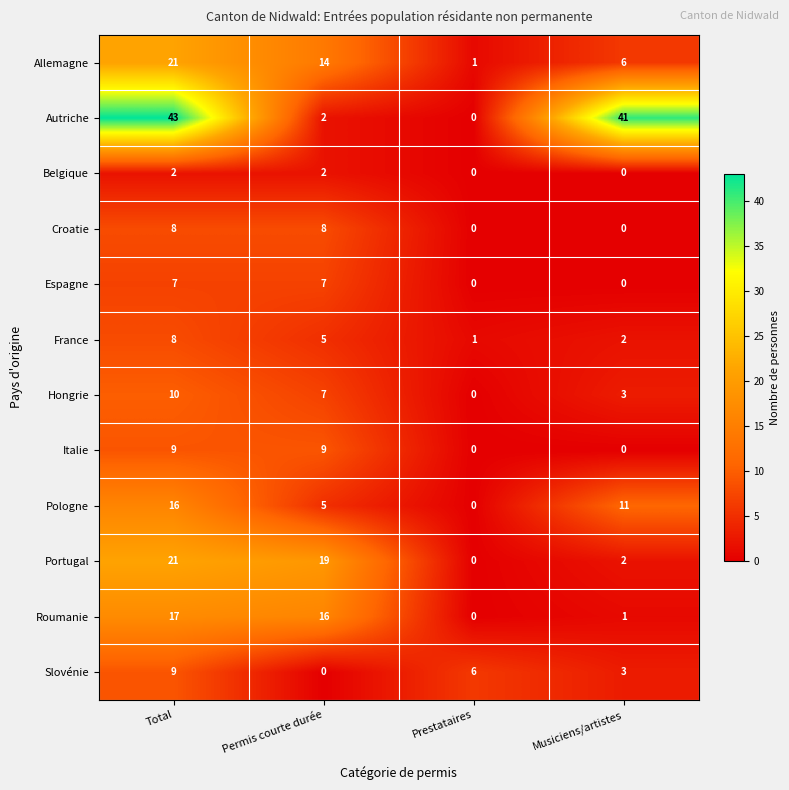

How many values in the Autriche series are below 41?

2